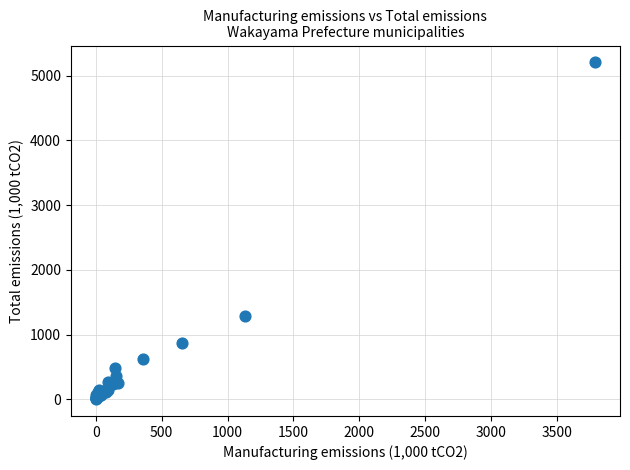

What Y value in the scatter plot is closest to 2603?

1286.1